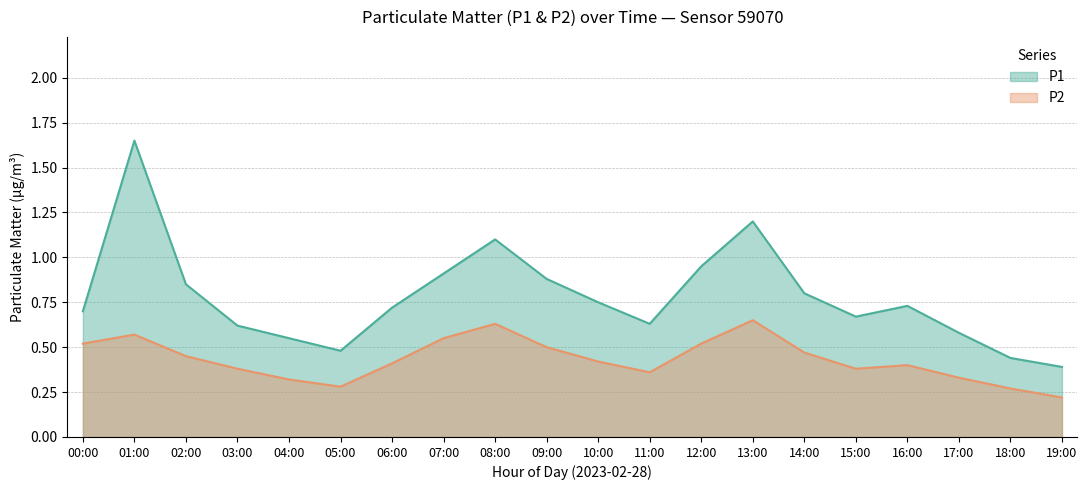

True or false: P1 and P2 cross at least once.

False